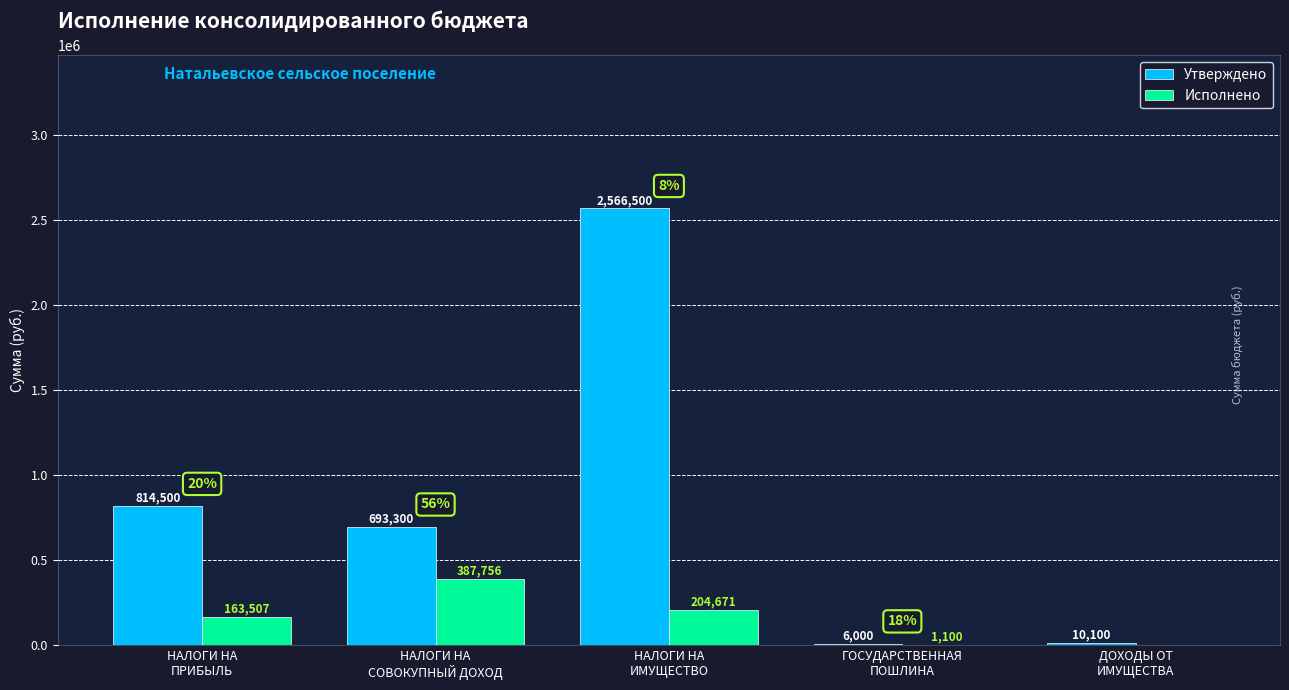

What is the greatest value displayed?

2566500.0